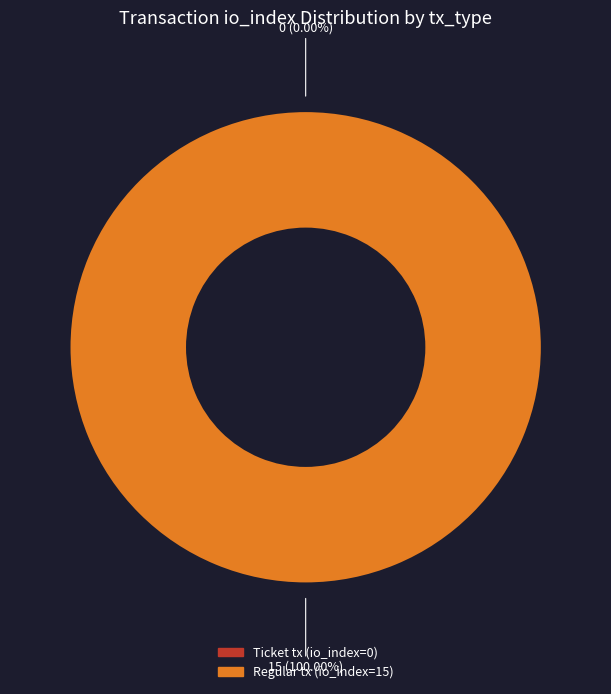

What is the largest slice in the pie chart?

Regular tx (io_index=15)